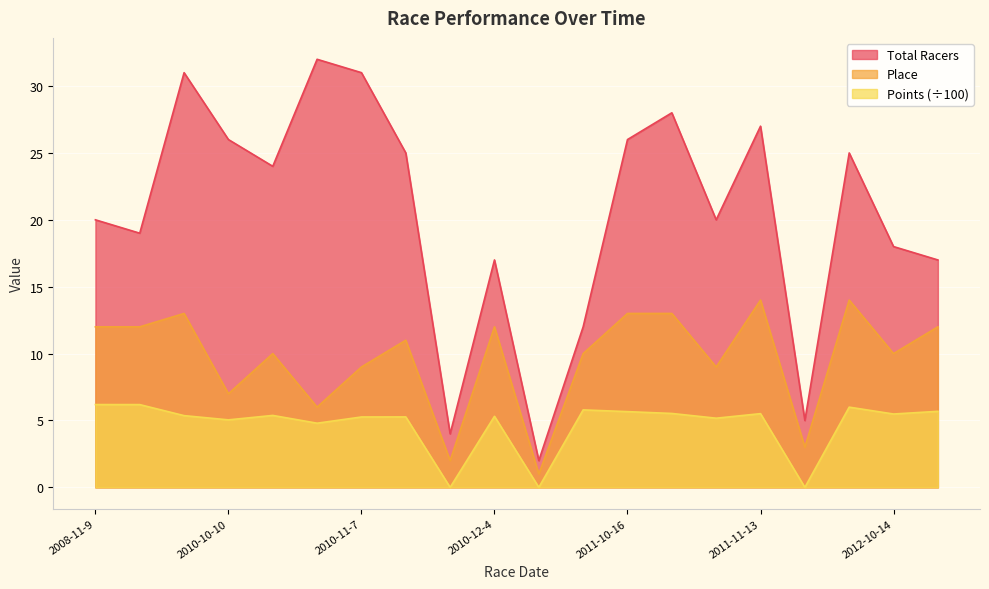

Reading right to left, transcribe all the data shown in this chart.

Total Racers: 17.0	18.0	25.0	5.0	27.0	20.0	28.0	26.0	12.0	2.0	17.0	4.0	25.0	31.0	32.0	24.0	26.0	31.0	19.0	20.0
Place: 12.0	10.0	14.0	3.0	14.0	9.0	13.0	13.0	10.0	1.0	12.0	2.0	11.0	9.0	6.0	10.0	7.0	13.0	12.0	12.0
Points: 5.7	5.5	6.0	0.0	5.5	5.2	5.5	5.7	5.8	0.0	5.3	0.0	5.3	5.3	4.8	5.4	5.0	5.4	6.2	6.2